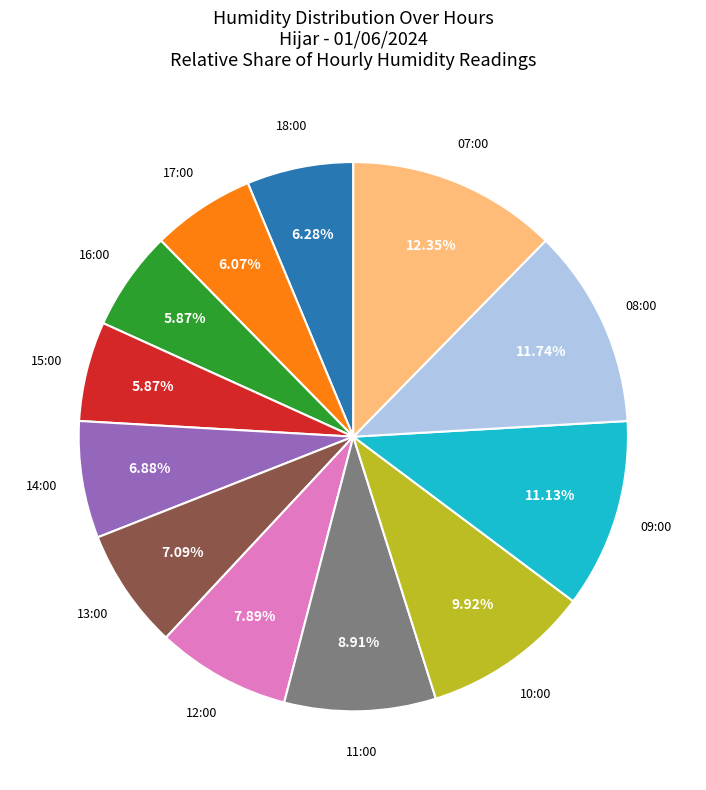

Is there any slice that represents more than half of the pie?

No